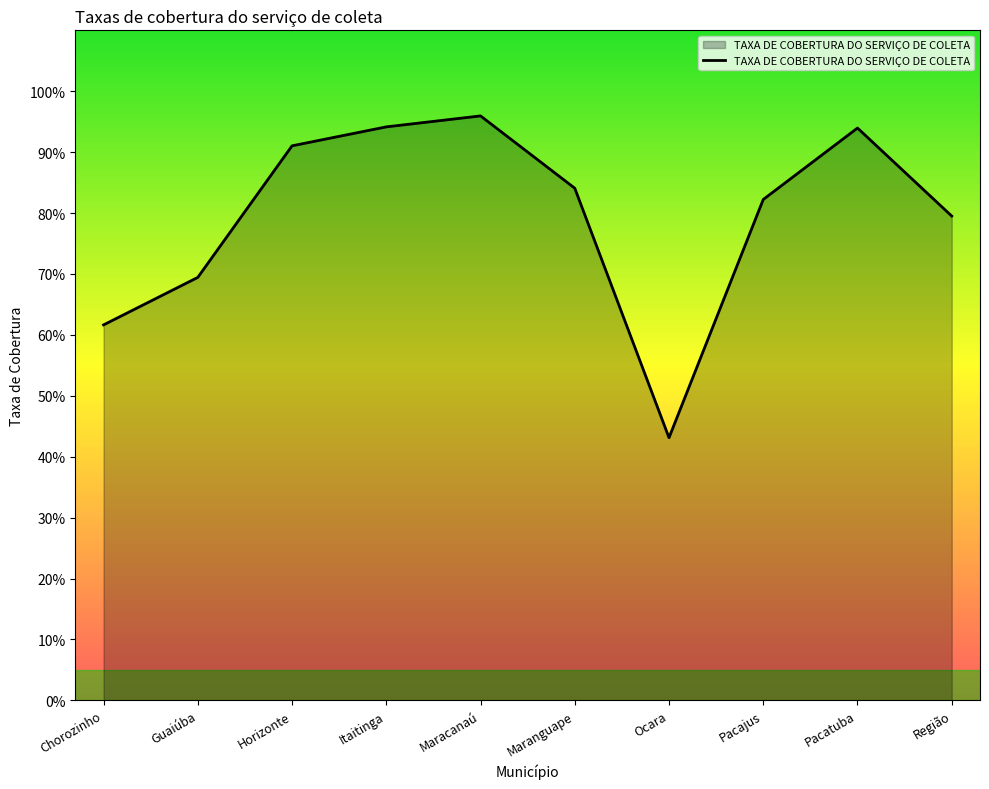

Does the chart have visible grid lines?

No